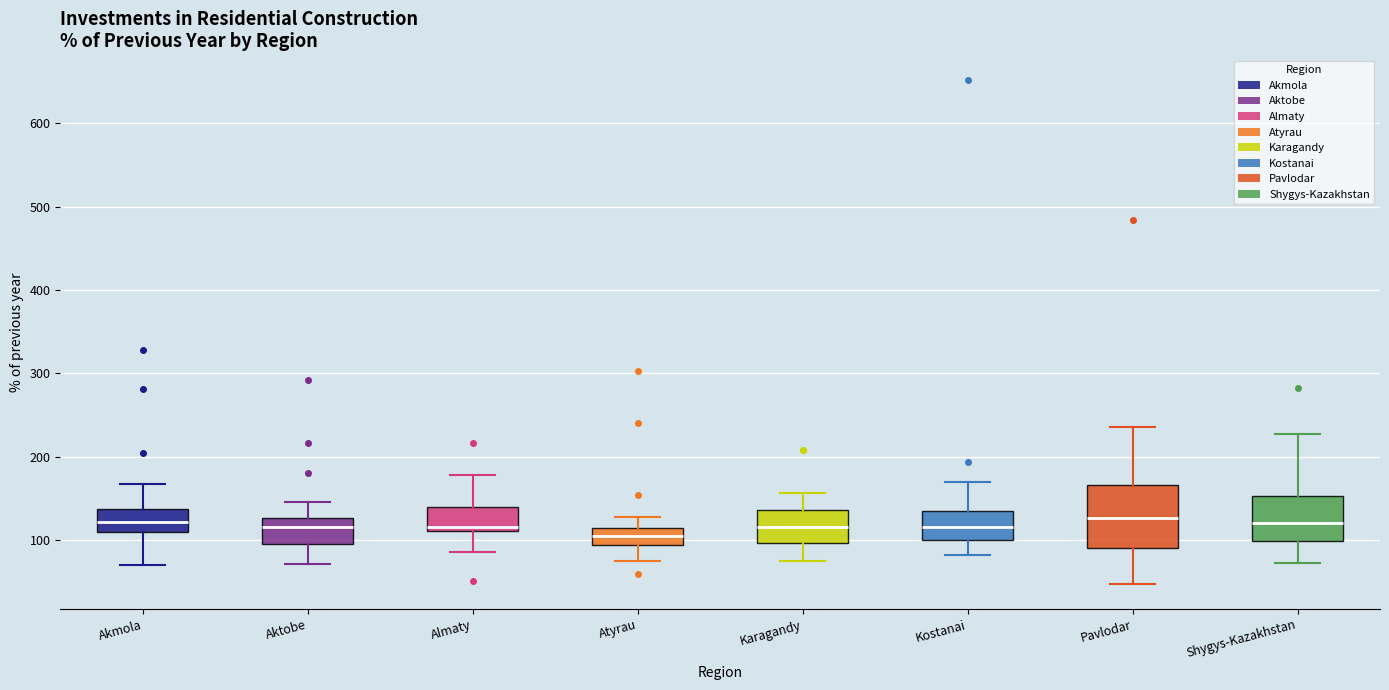

Where is the upper edge of the box for Pavlodar on the y-axis? The values are not printed on the chart, so give them approximately, as read against the axis.

170